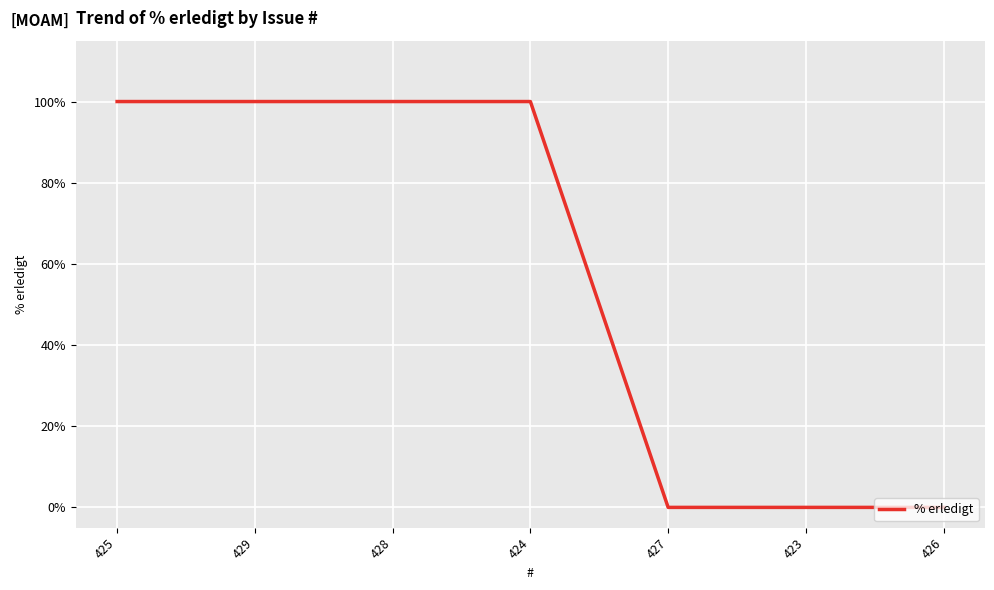

What is the difference between the second highest and minimum values?

100